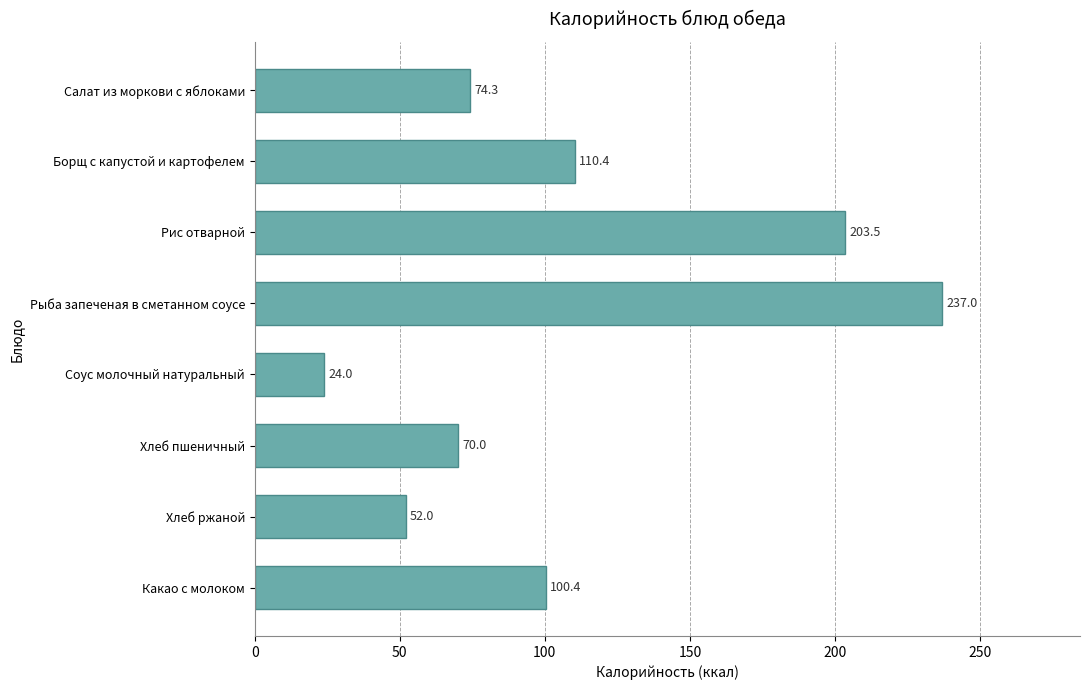

How many values are below 100?

4